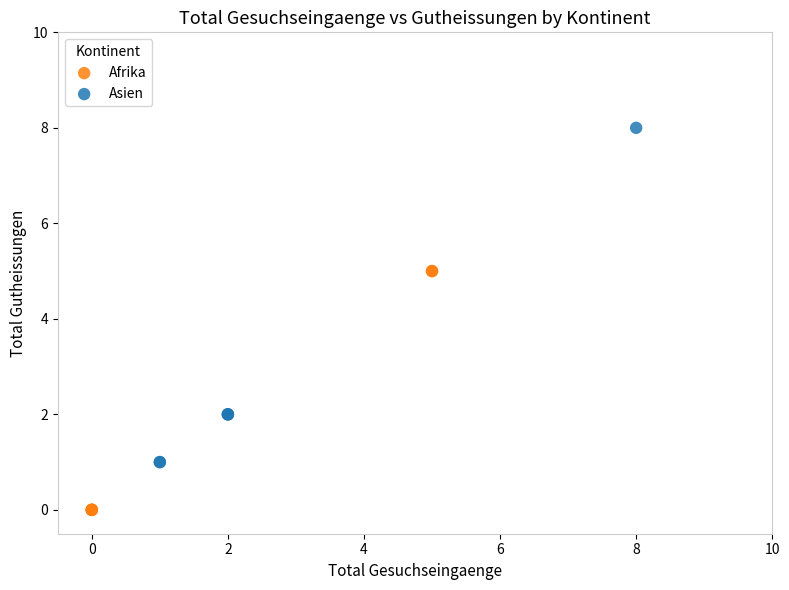

Which series contains the highest Y value?

Asien